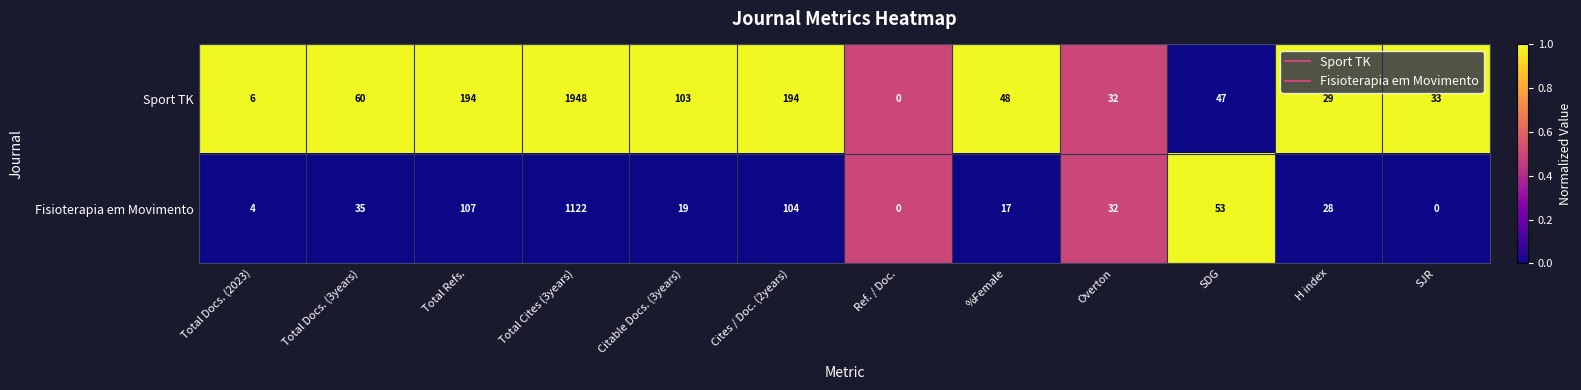

What is the maximum value for Fisioterapia em Movimento?

1122